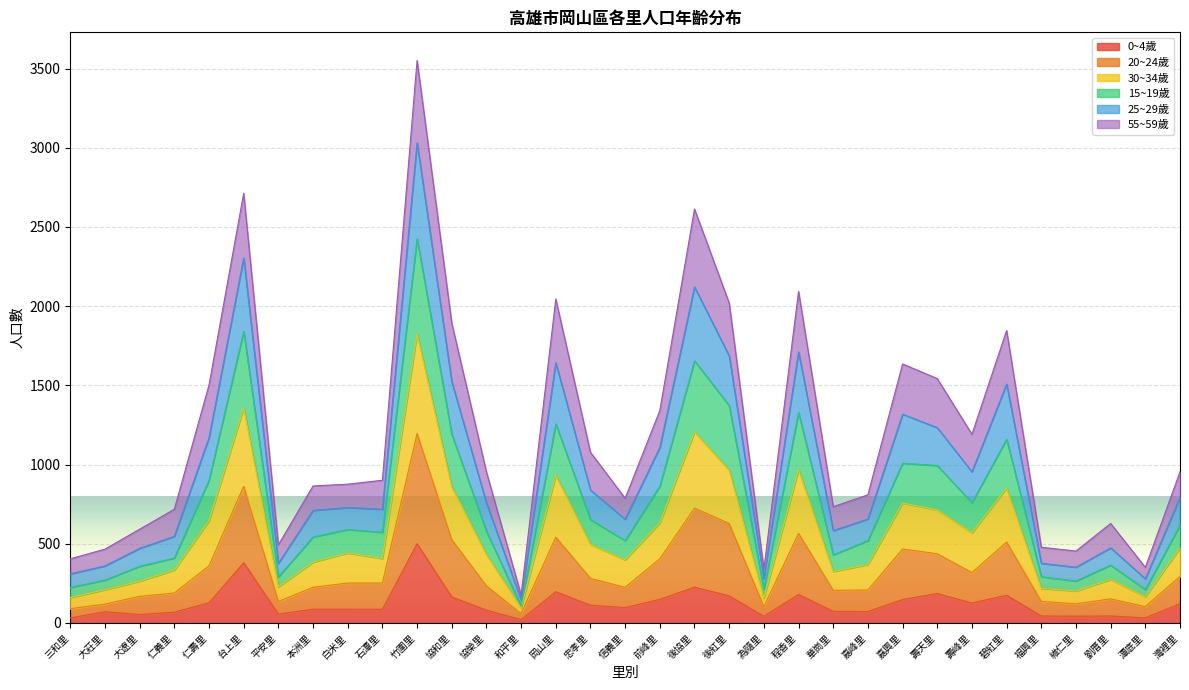

At which category does the chart reach its minimum across all series?

和平里